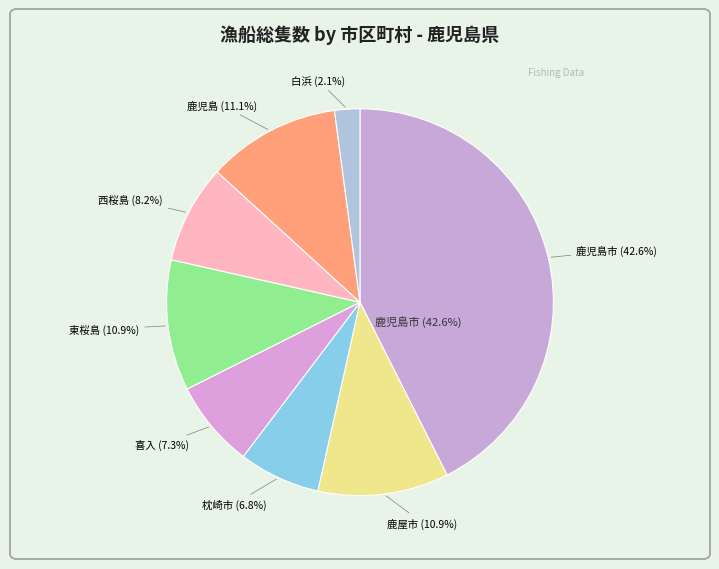

Which slice is the largest?

鹿児島市